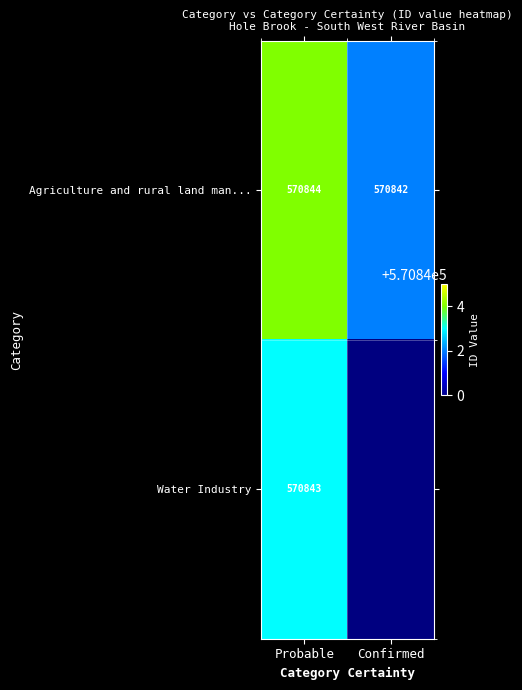

At which label does Agriculture and rural land man... reach its peak?

Probable